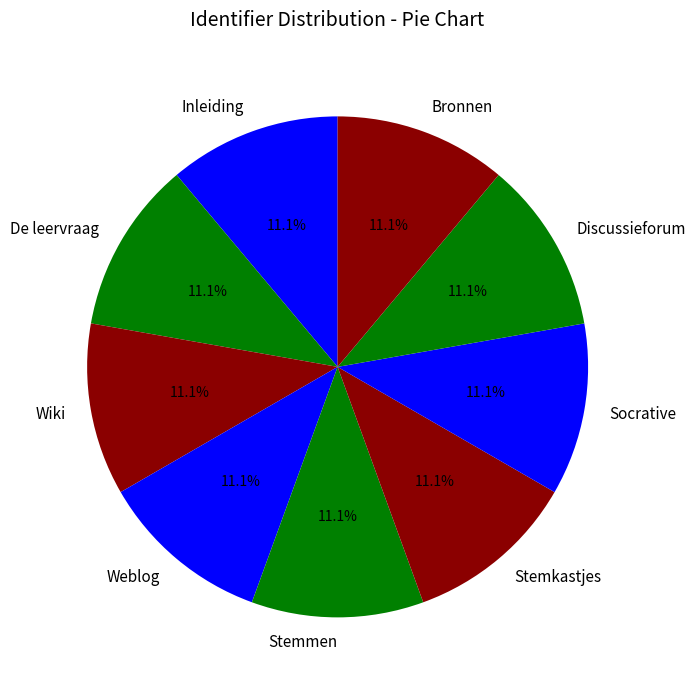

How many segments does this pie chart have?

9